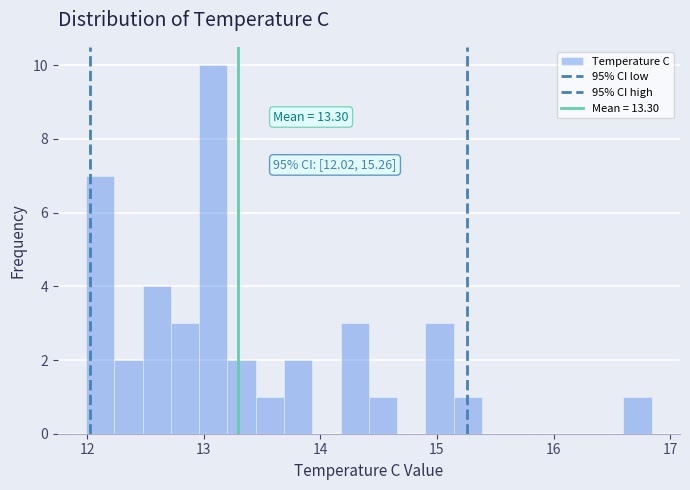

Around what value on the x-axis is the tallest bar? Give the approximate position of its centre, as read against the axis.

13.1